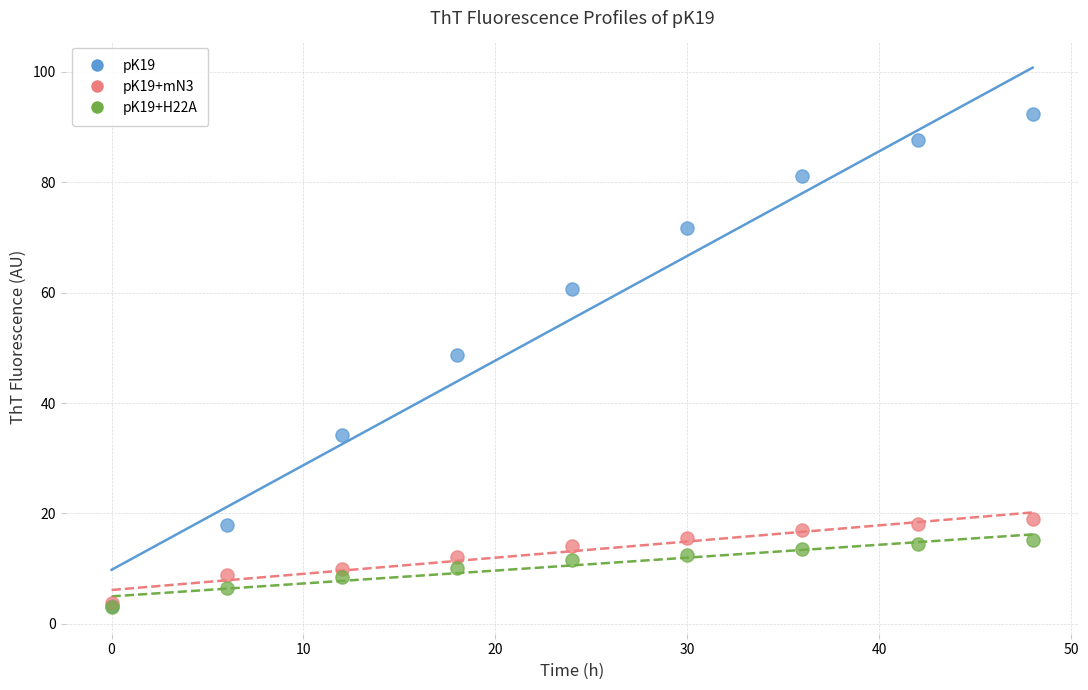

Across all series, what Y value is closest to 47?

48.7